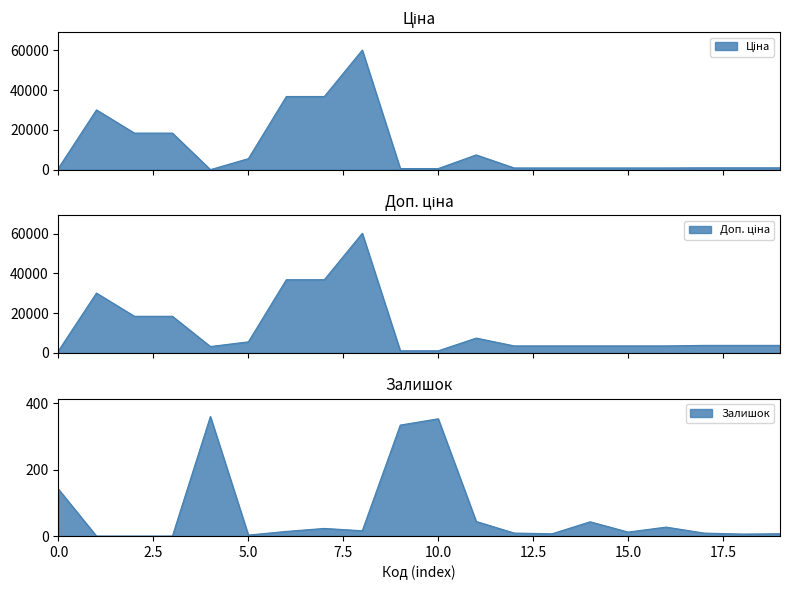

True or false: Доп. ціна and Ціна cross at least once.

False